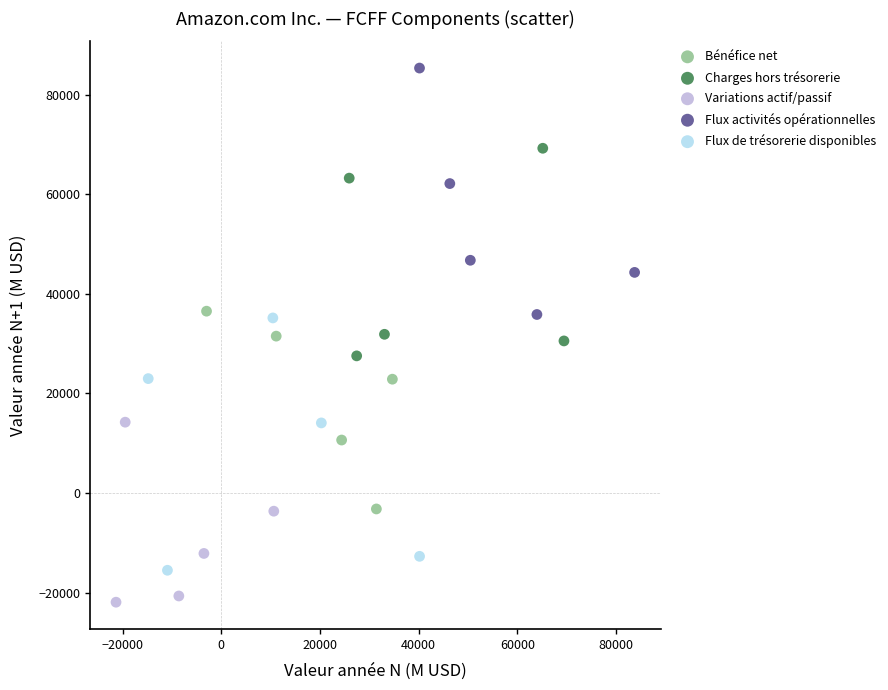

Which series reaches the maximum Y coordinate?

Flux activités opérationnelles